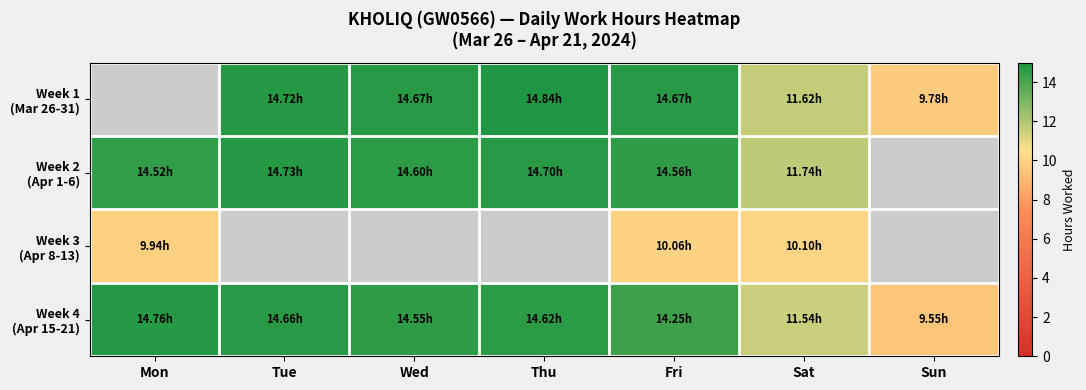

What is the difference between the maximum and minimum values in the Week 4 (Apr 15-21) series?

5.2